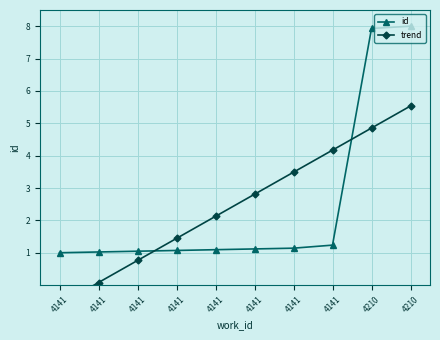

What is the approximate value of id at 4141?

1.2